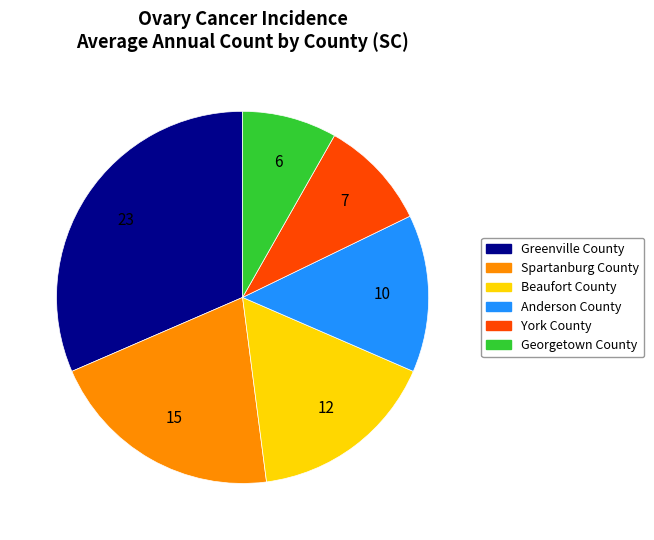

Is Greenville County the majority of the pie?

No